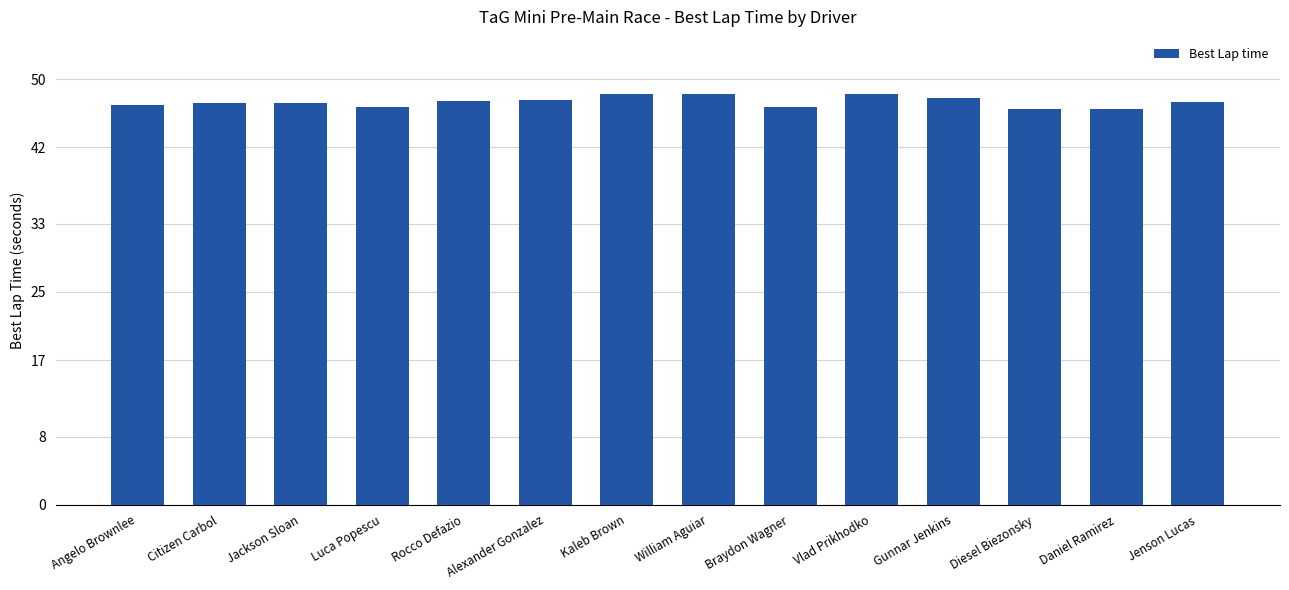

What is the approximate value at Jackson Sloan?

47.2